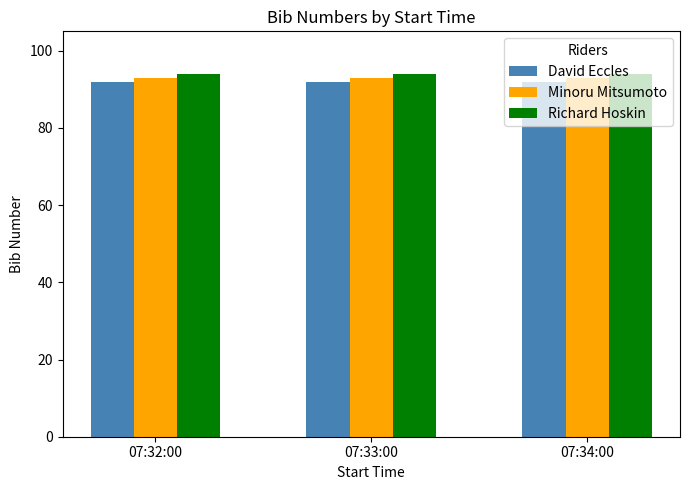

Which series has the largest total across all categories?

Richard Hoskin